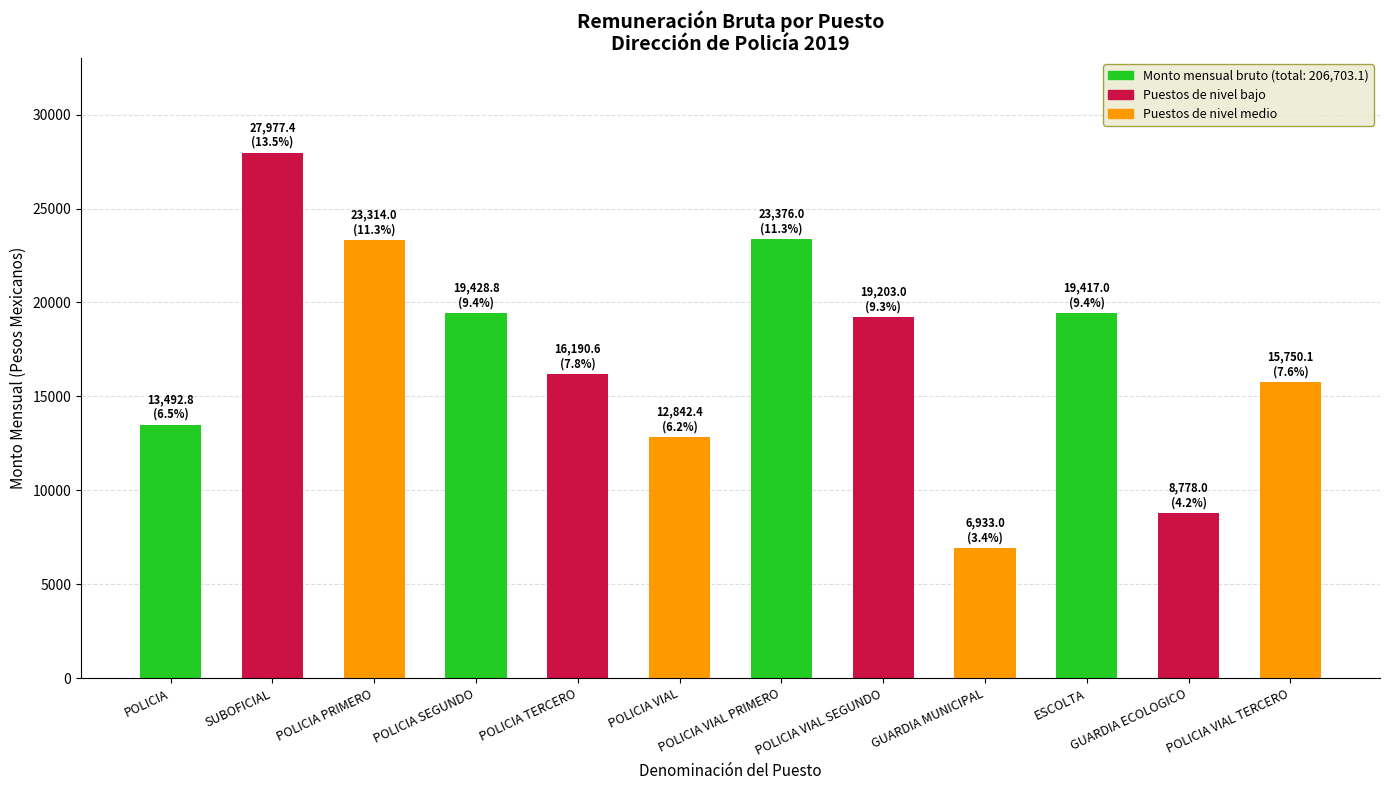

How many values are below 19203?

6